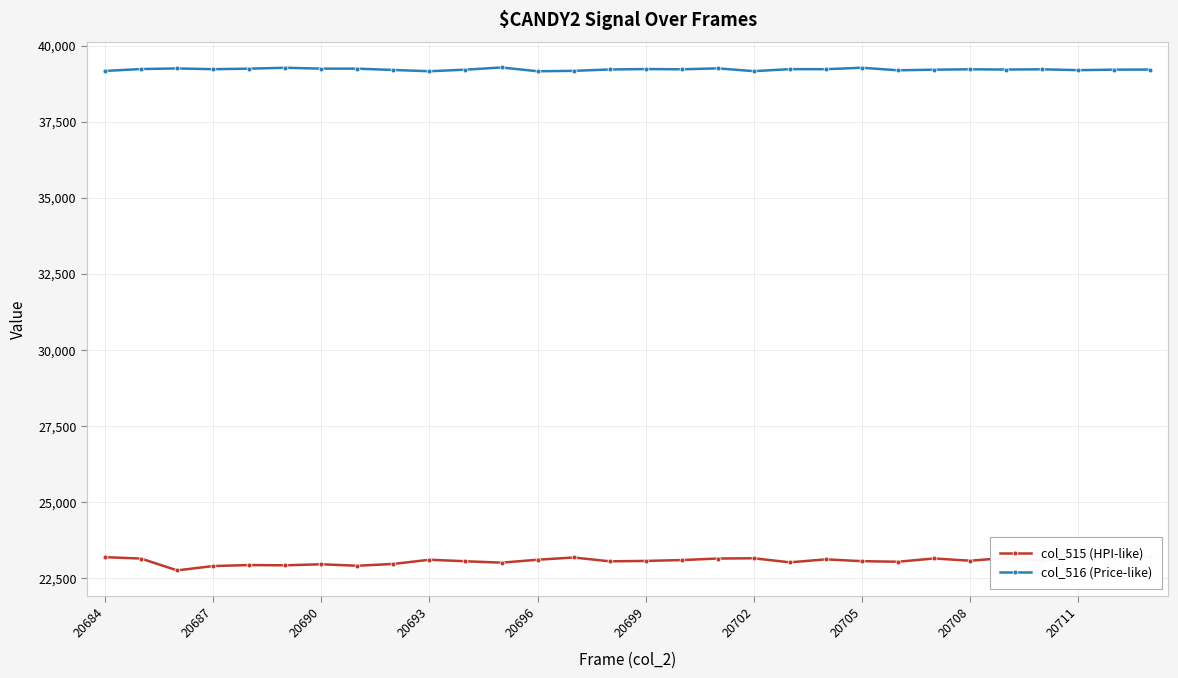

True or false: col_516 (Price-like) has more than 2 points higher than both neighbors.

True